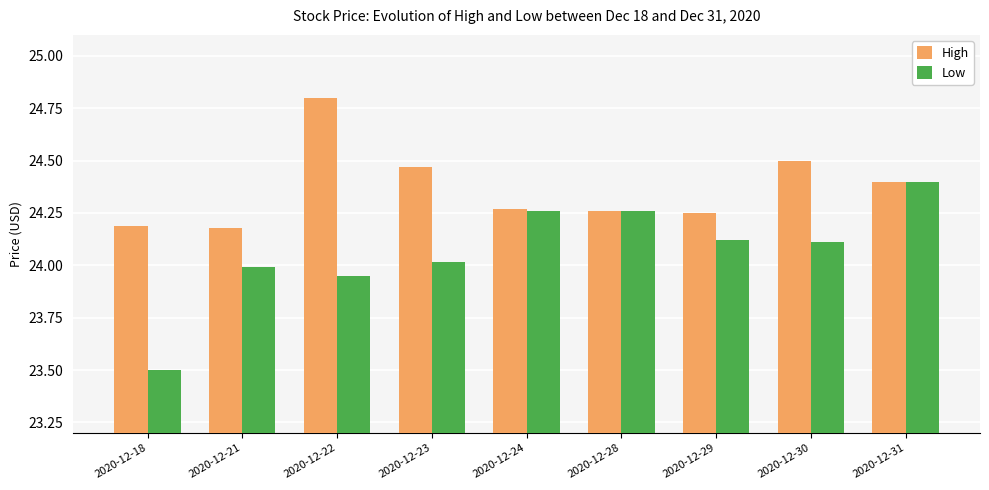

Which series has the widest spread of values?

Low